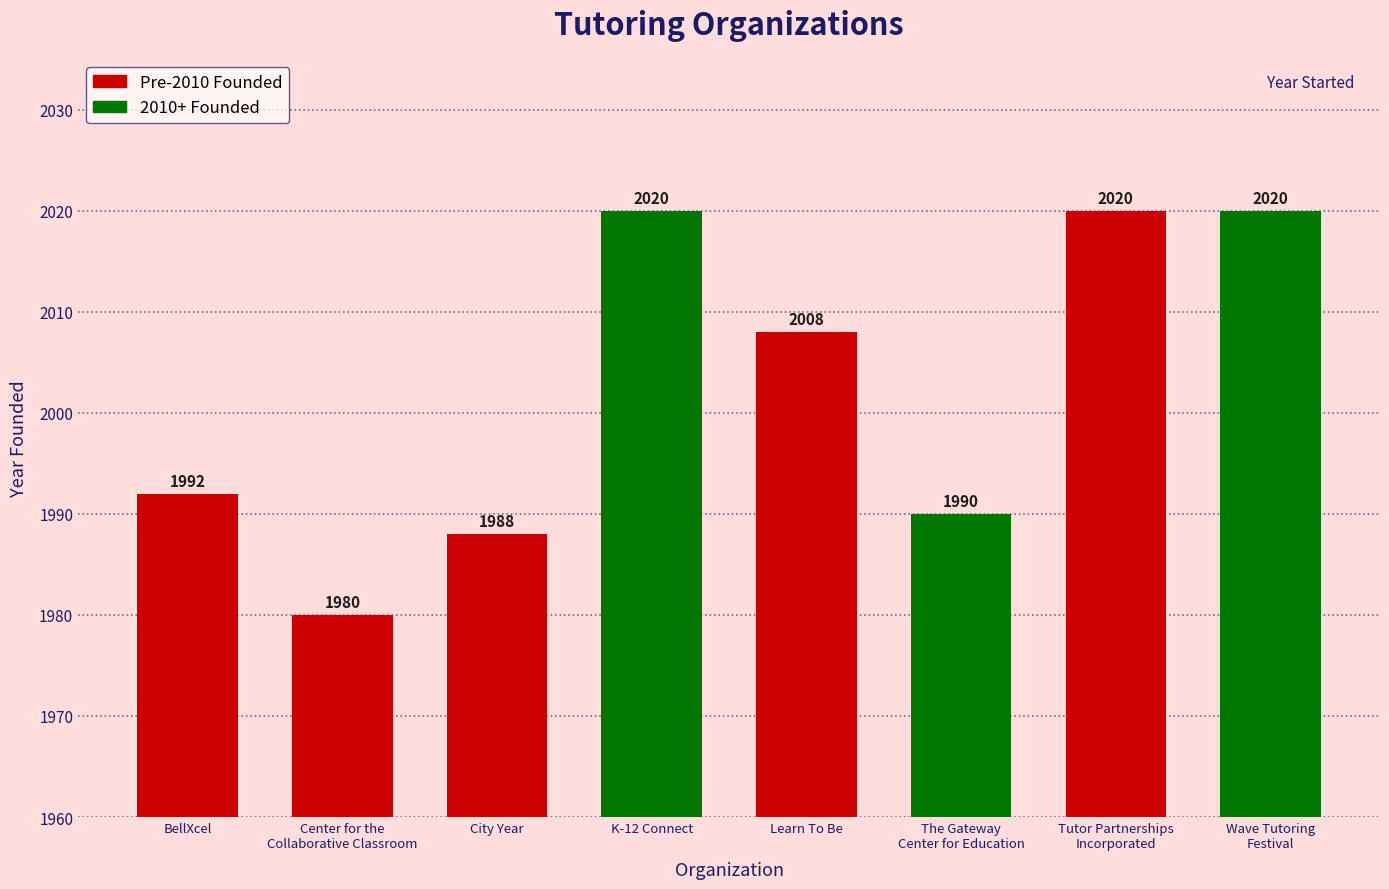

Which has a higher value, Tutor Partnerships
Incorporated or Center for the
Collaborative Classroom?

Tutor Partnerships
Incorporated